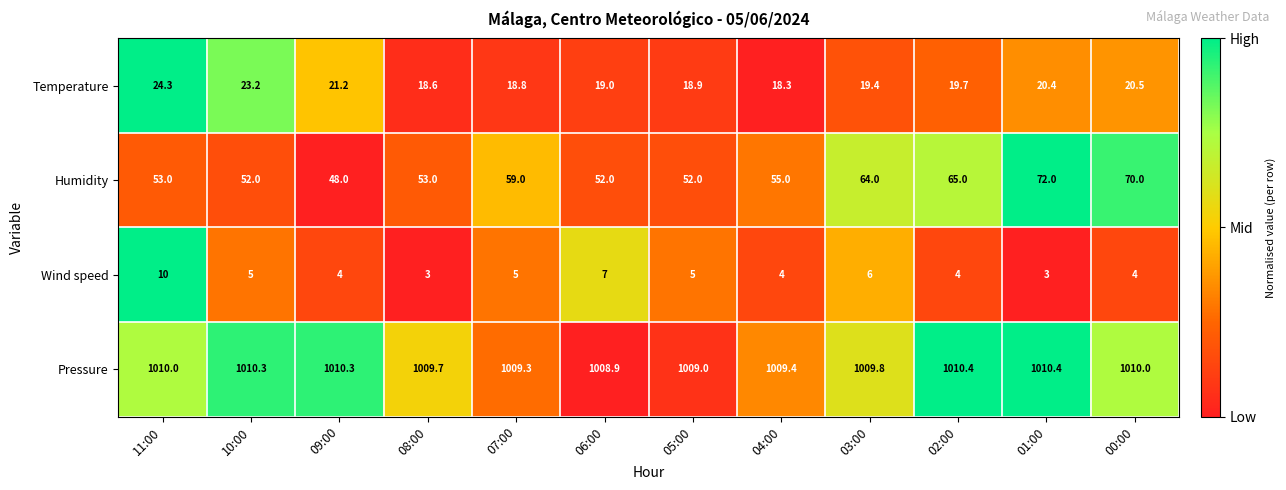

Rank the series at 01:00 from lowest to highest value.

Wind speed, Temperature, Humidity, Pressure